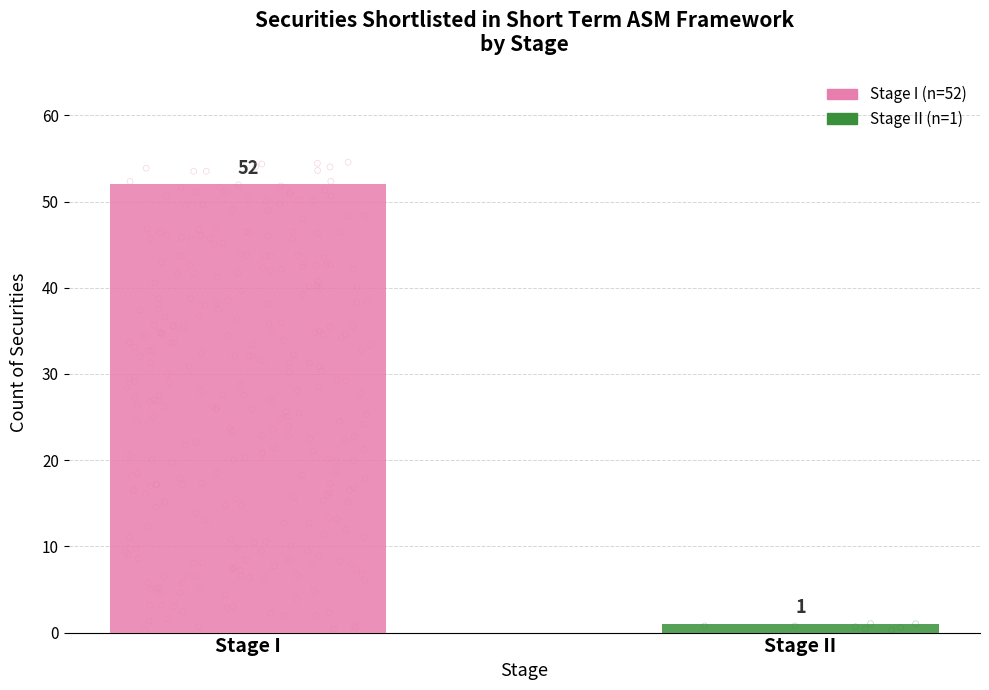

Between Stage II and Stage I, which is larger?

Stage I